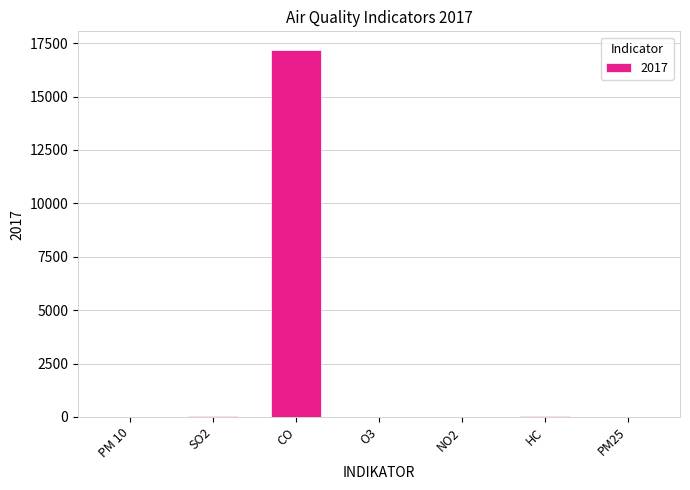

At which category does the chart reach its peak across all series?

CO